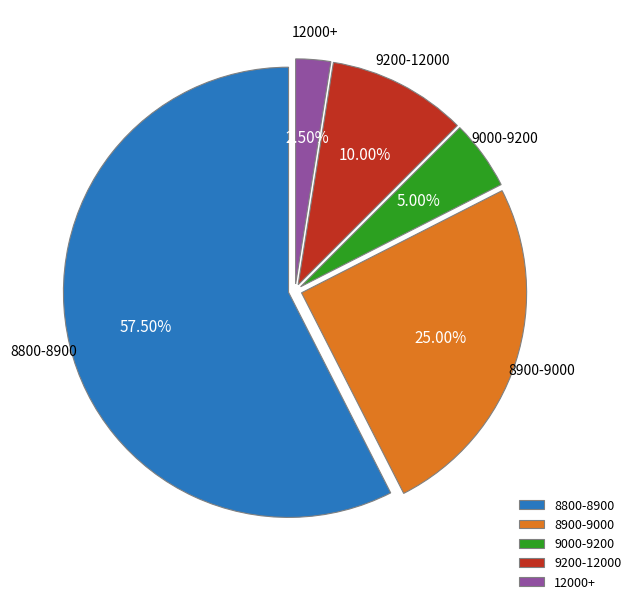

Which has a higher value, 8800-8900 or 12000+?

8800-8900